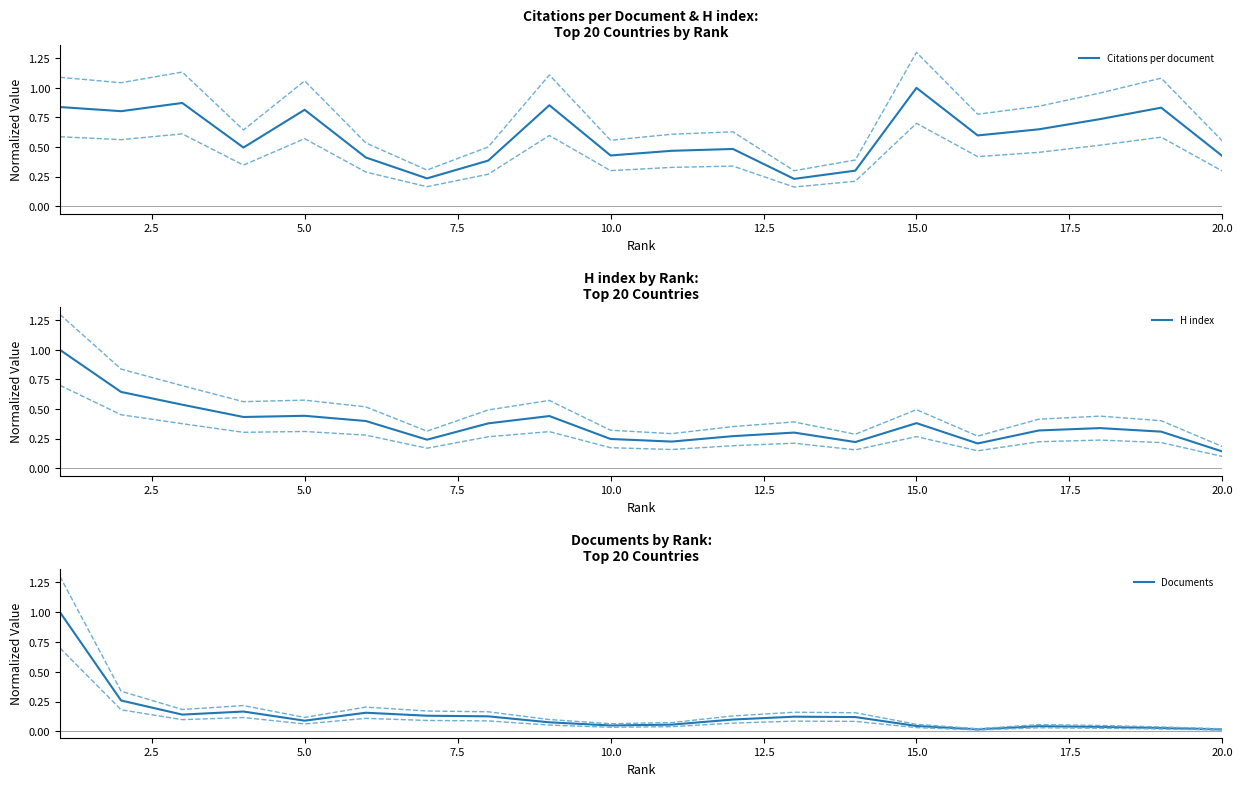

What is the maximum value shown in the chart?

1.0